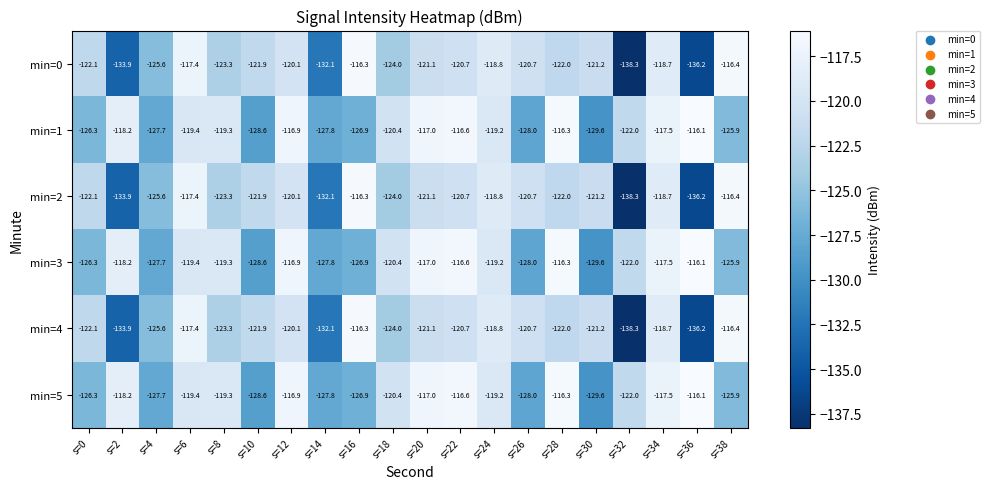

What is the spread (max minus min) of values at s=38?

9.5